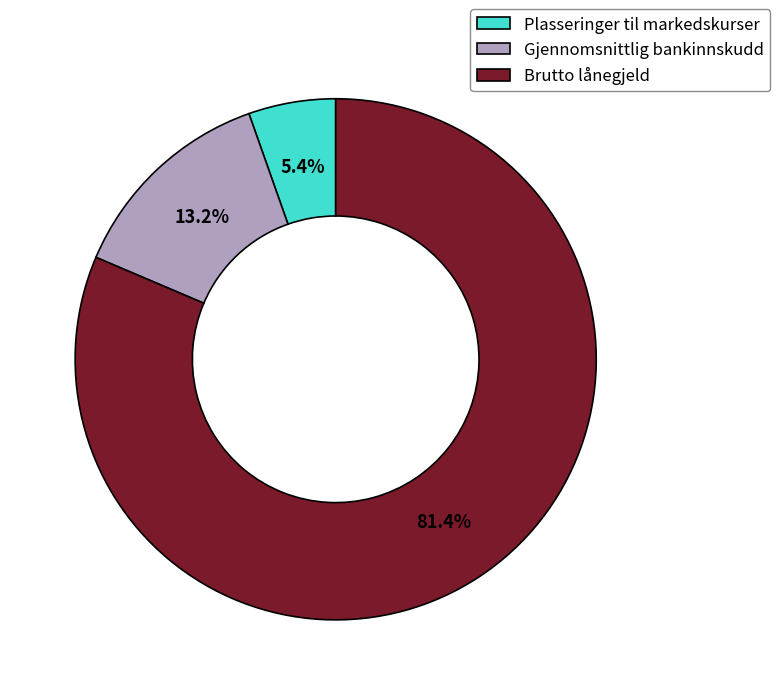

How many slices are in this pie chart?

3